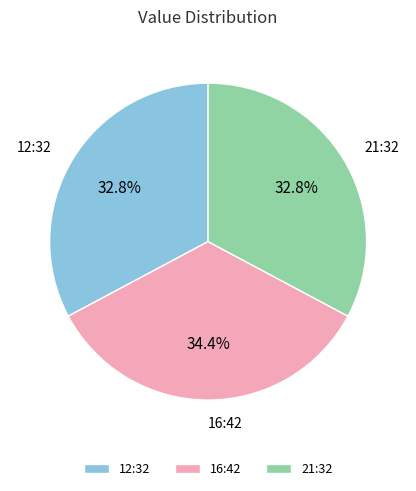

Do 16:42 and 21:32 together represent more than half of the pie?

Yes